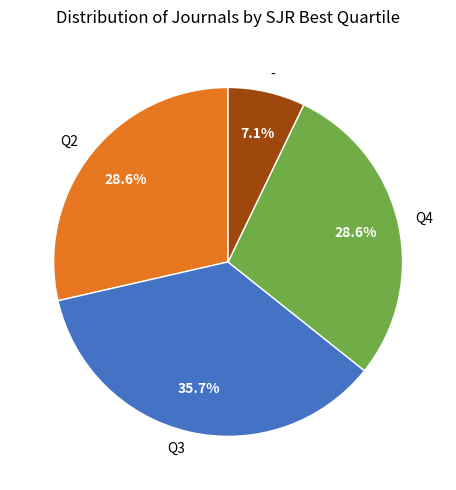

How many segments does this pie chart have?

4